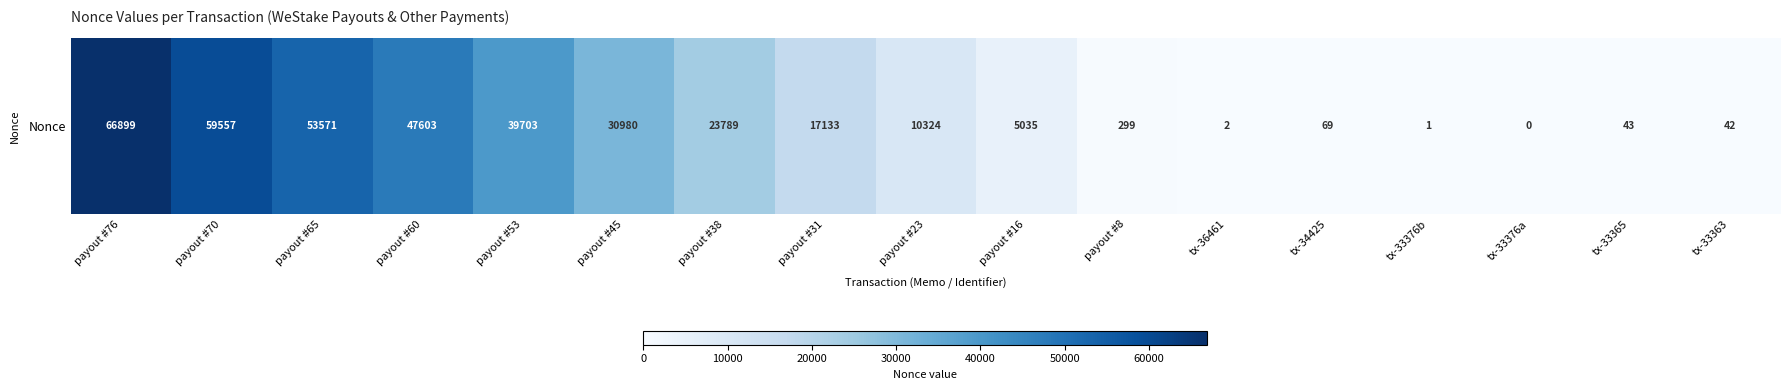

List the labels in order of value, largest first.

payout #76, payout #70, payout #65, payout #60, payout #53, payout #45, payout #38, payout #31, payout #23, payout #16, payout #8, tx-34425, tx-33365, tx-33363, tx-36461, tx-33376b, tx-33376a